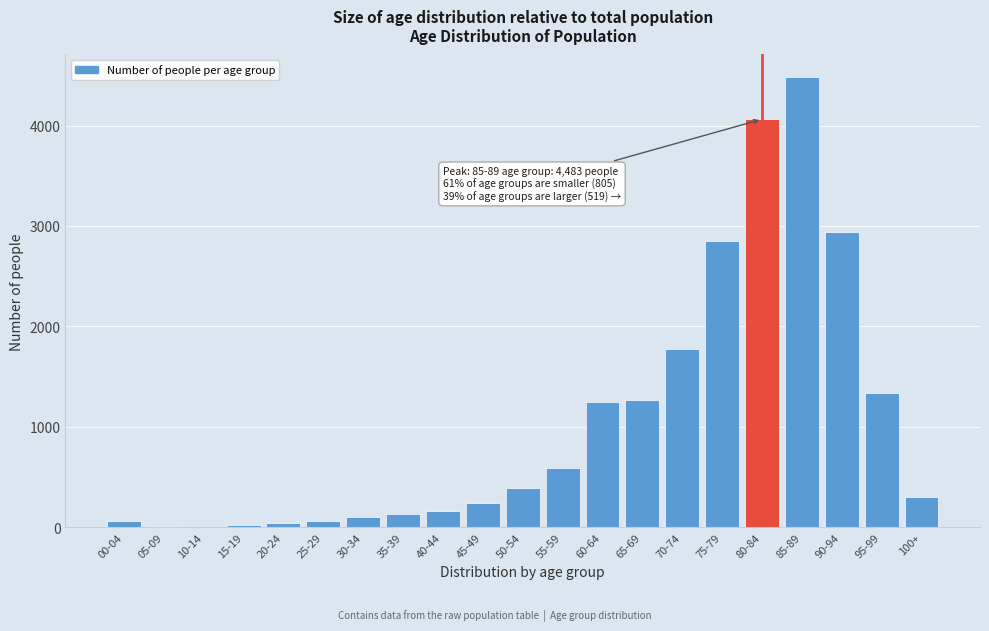

What is the maximum value shown in the chart?

4483